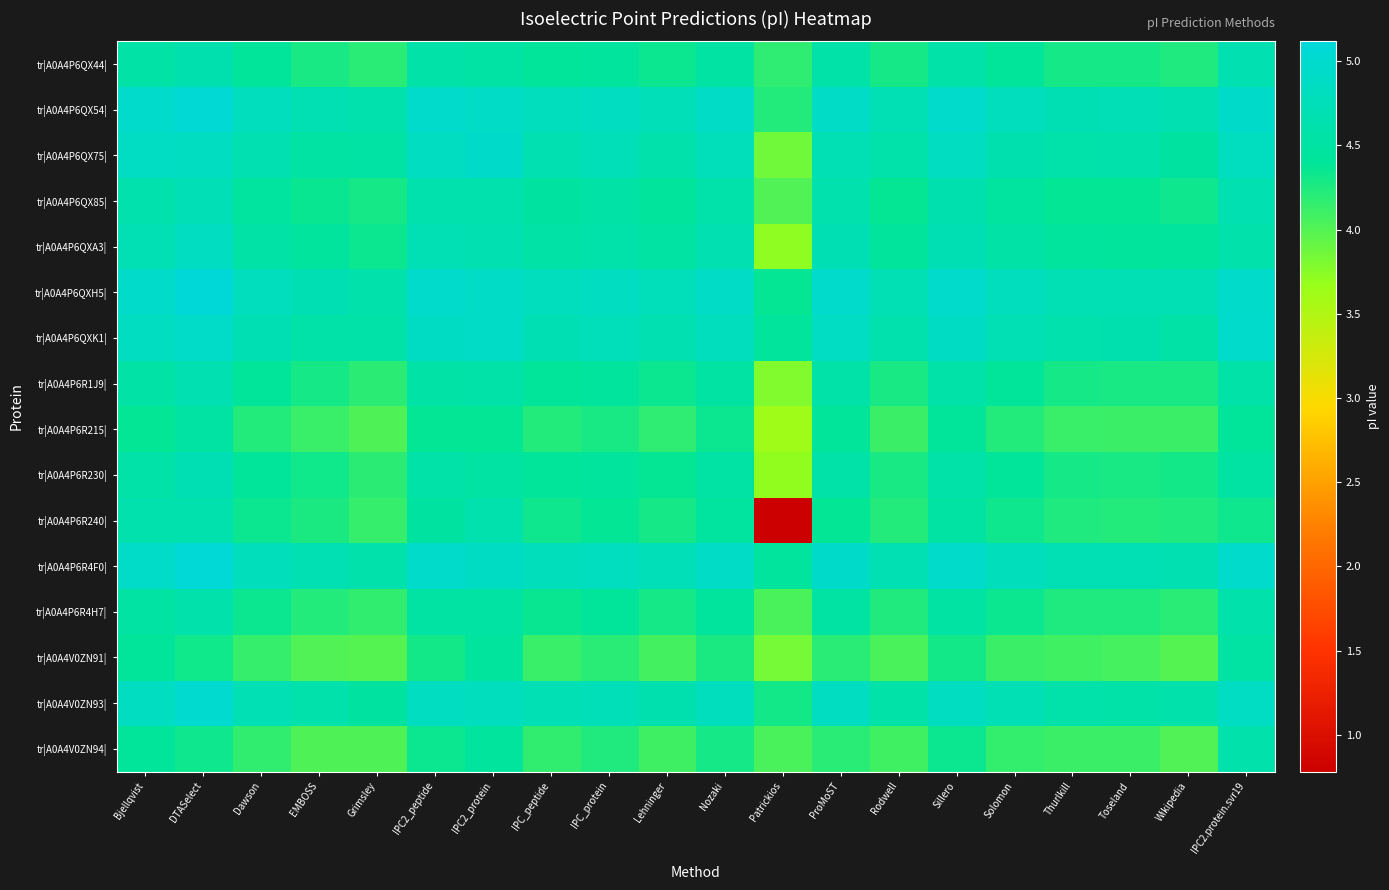

List the series in order of their peak value, lowest first.

tr|A0A4P6R215|, tr|A0A4V0ZN91|, tr|A0A4V0ZN94|, tr|A0A4P6R4H7|, tr|A0A4P6R240|, tr|A0A4P6QX44|, tr|A0A4P6R1J9|, tr|A0A4P6R230|, tr|A0A4P6QX85|, tr|A0A4P6QXA3|, tr|A0A4P6QX75|, tr|A0A4P6QXK1|, tr|A0A4V0ZN93|, tr|A0A4P6QX54|, tr|A0A4P6R4F0|, tr|A0A4P6QXH5|